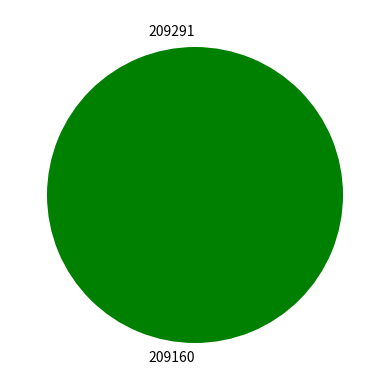

To the nearest percent, what is the difference between the 209291 and 209160 slice percentages?

100%